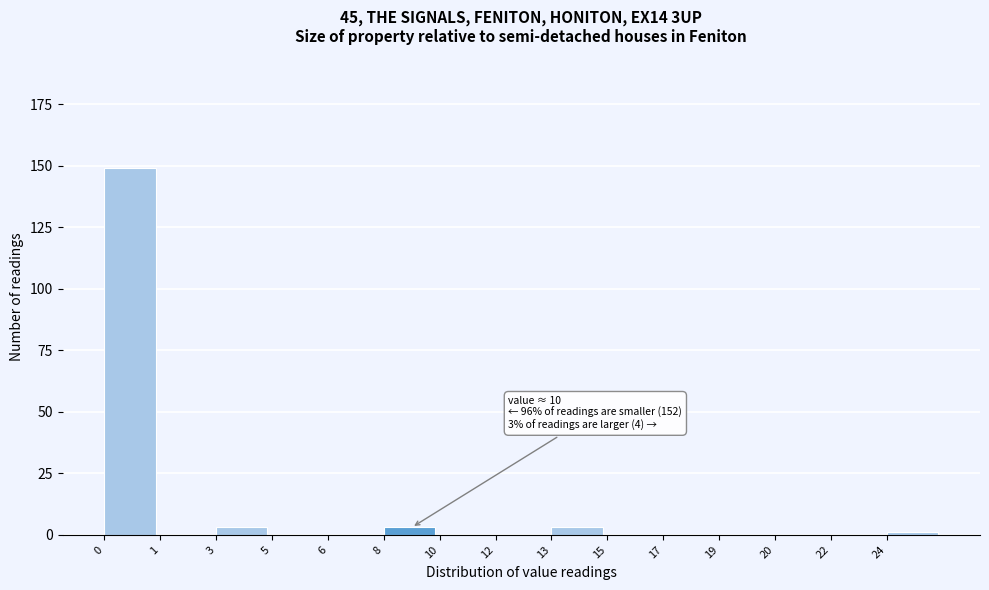

Reading right to left, extract all data points from this chart.

24=1	22=0	20=0	19=0	17=0	15=0	13=3	12=0	10=0	8=3	6=0	5=0	3=3	1=0	0=149